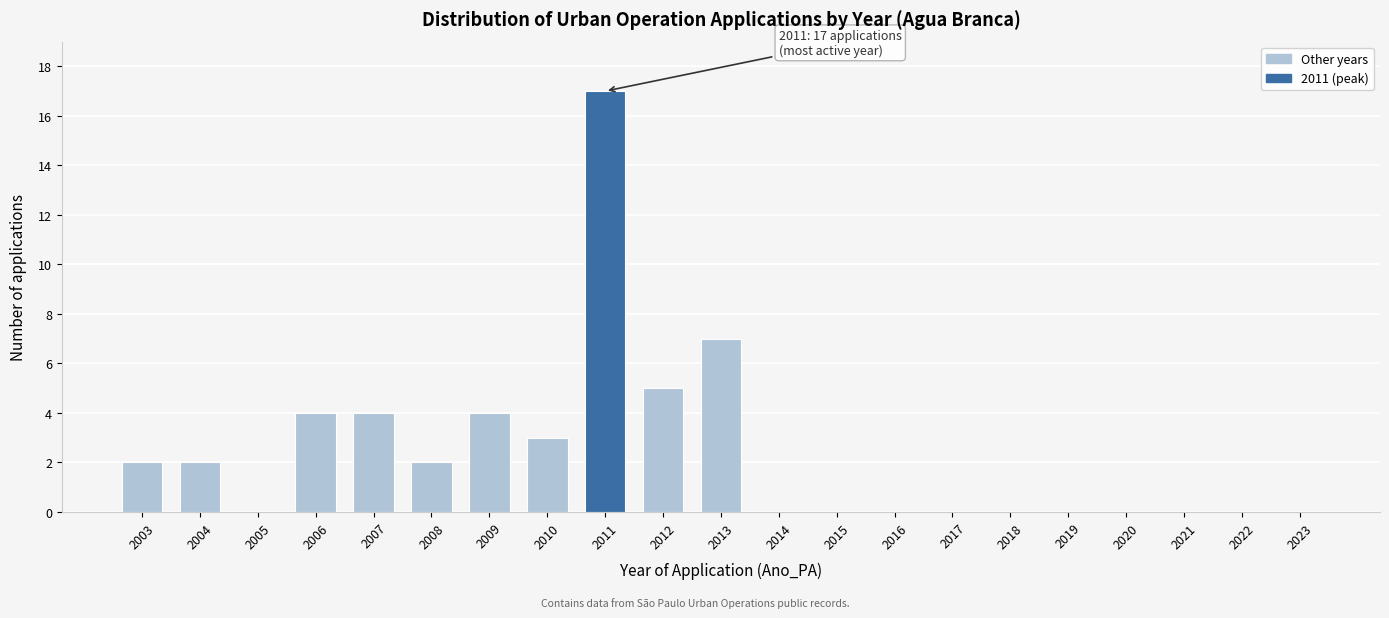

Reading left to right, extract all data points from this chart.

2003=2	2004=2	2005=0	2006=4	2007=4	2008=2	2009=4	2010=3	2011=17	2012=5	2013=7	2014=0	2015=0	2016=0	2017=0	2018=0	2019=0	2020=0	2021=0	2022=0	2023=0